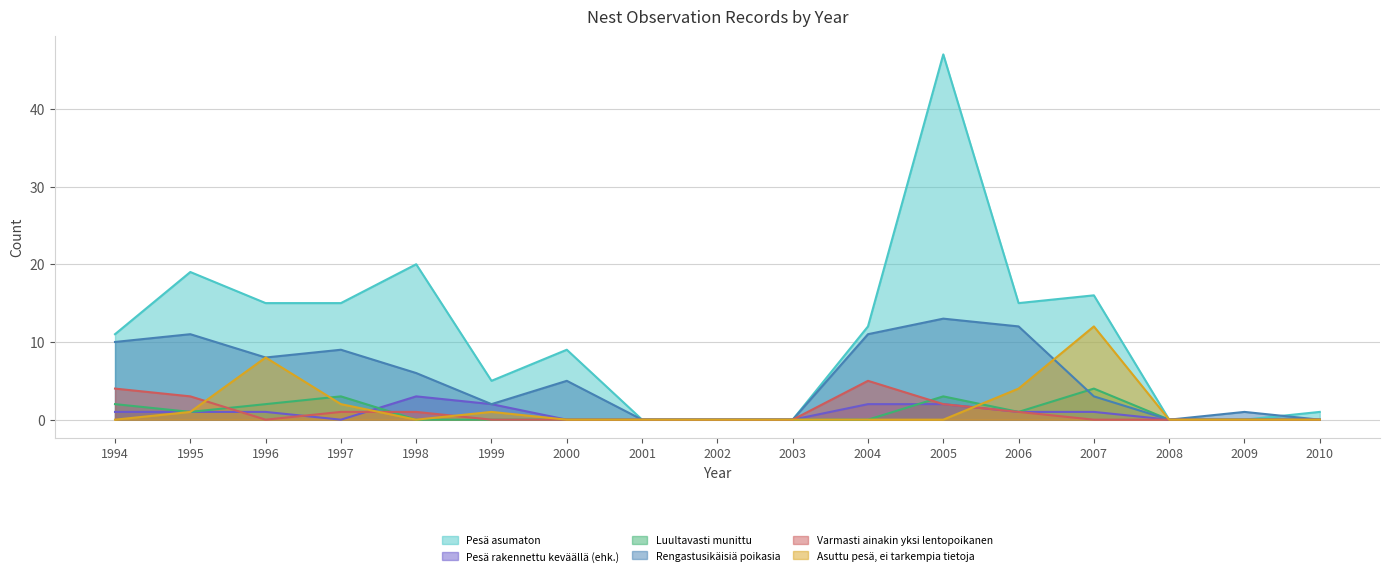

At which category does Pesä asumaton reach its first local peak?

1995